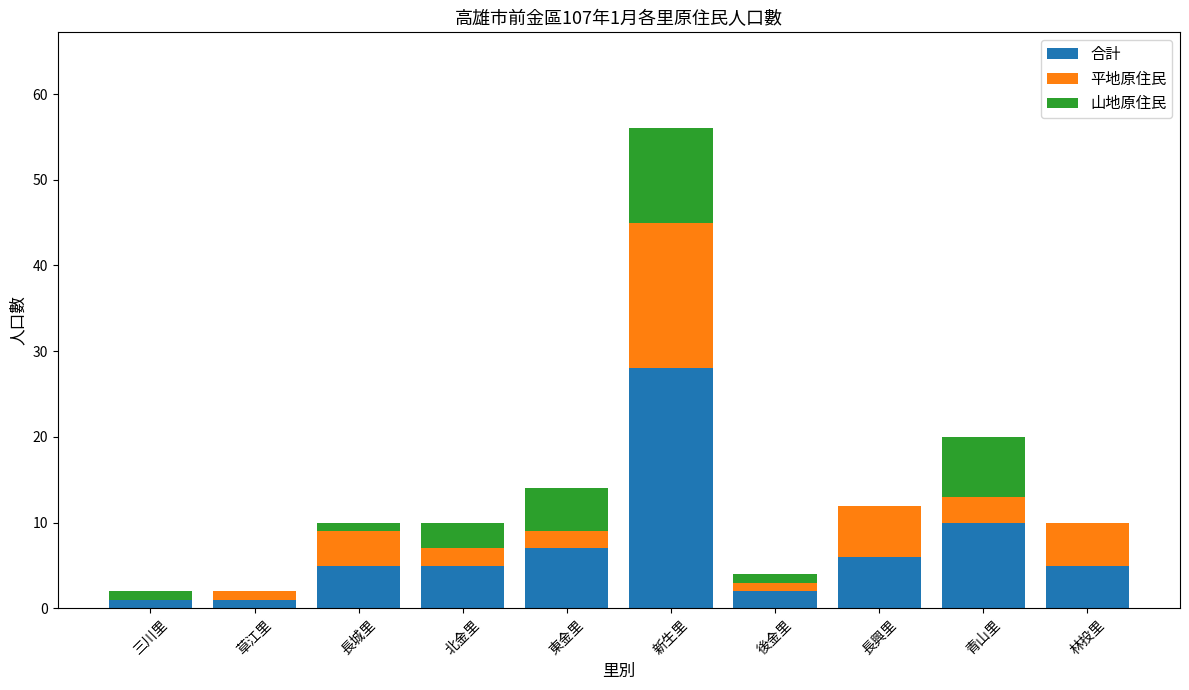

Are the bars horizontal?

No